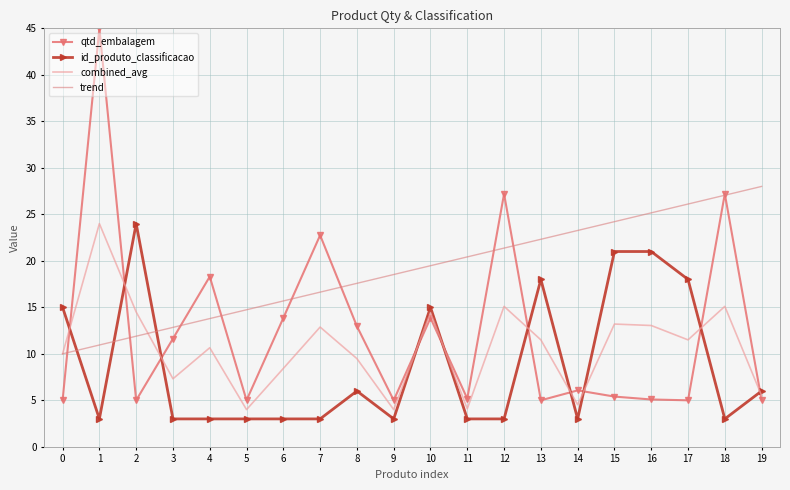

True or false: combined_avg has a value of 1.7 at 5.

False